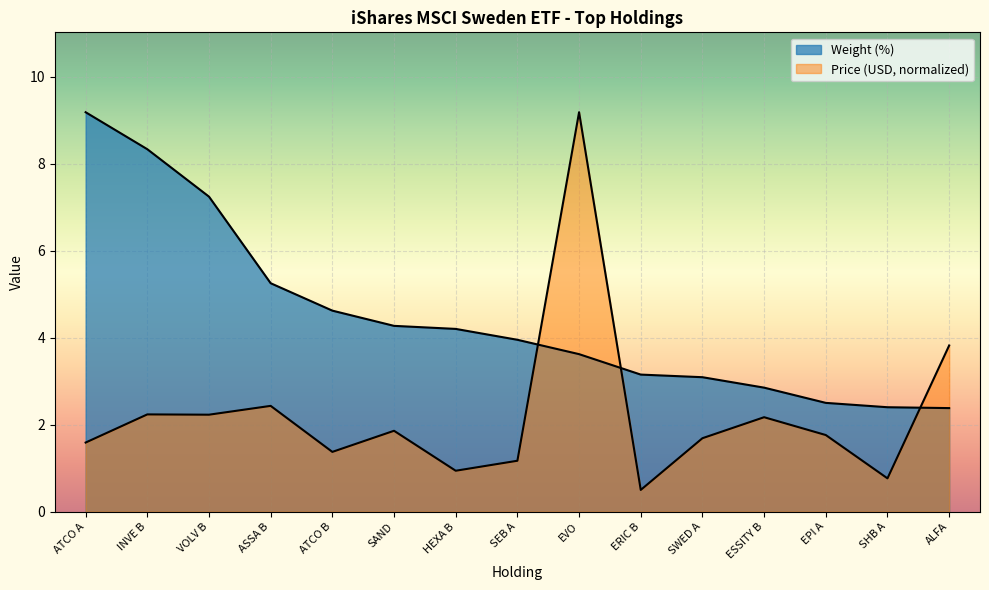

List the series in order of their overall mean, lowest first.

Price (USD), Weight (%)